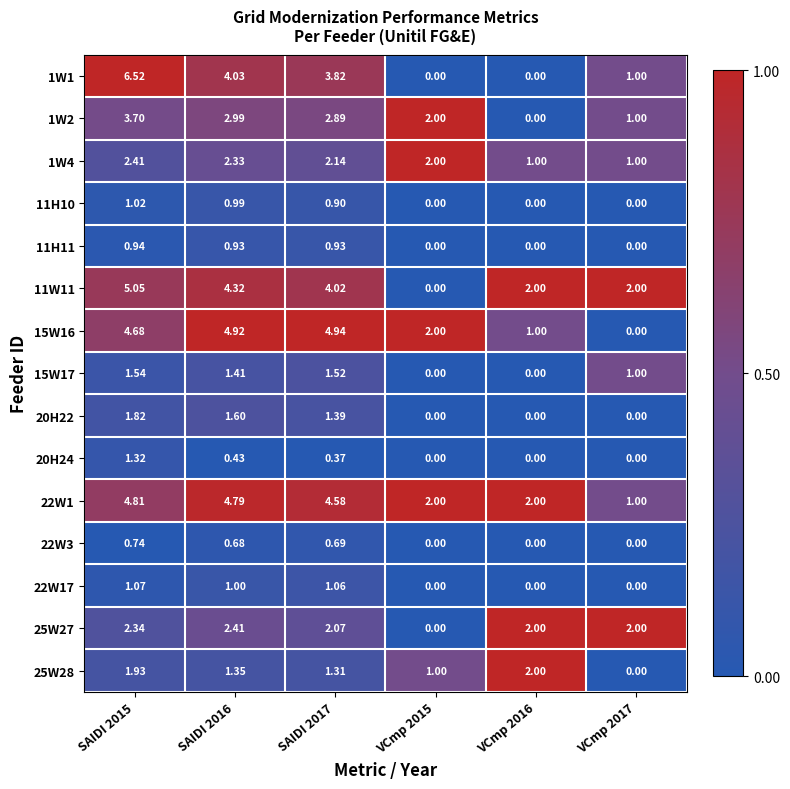

Reading left to right, list all the values displayed in this chart.

1W1: SAIDI 2015=6.5	SAIDI 2016=4.0	SAIDI 2017=3.8	VCmp 2015=0.0	VCmp 2016=0.0	VCmp 2017=1.0
1W2: SAIDI 2015=3.7	SAIDI 2016=3.0	SAIDI 2017=2.9	VCmp 2015=2.0	VCmp 2016=0.0	VCmp 2017=1.0
1W4: SAIDI 2015=2.4	SAIDI 2016=2.3	SAIDI 2017=2.1	VCmp 2015=2.0	VCmp 2016=1.0	VCmp 2017=1.0
11H10: SAIDI 2015=1.0	SAIDI 2016=1.0	SAIDI 2017=0.9	VCmp 2015=0.0	VCmp 2016=0.0	VCmp 2017=0.0
11H11: SAIDI 2015=0.9	SAIDI 2016=0.9	SAIDI 2017=0.9	VCmp 2015=0.0	VCmp 2016=0.0	VCmp 2017=0.0
11W11: SAIDI 2015=5.0	SAIDI 2016=4.3	SAIDI 2017=4.0	VCmp 2015=0.0	VCmp 2016=2.0	VCmp 2017=2.0
15W16: SAIDI 2015=4.7	SAIDI 2016=4.9	SAIDI 2017=4.9	VCmp 2015=2.0	VCmp 2016=1.0	VCmp 2017=0.0
15W17: SAIDI 2015=1.5	SAIDI 2016=1.4	SAIDI 2017=1.5	VCmp 2015=0.0	VCmp 2016=0.0	VCmp 2017=1.0
20H22: SAIDI 2015=1.8	SAIDI 2016=1.6	SAIDI 2017=1.4	VCmp 2015=0.0	VCmp 2016=0.0	VCmp 2017=0.0
20H24: SAIDI 2015=1.3	SAIDI 2016=0.4	SAIDI 2017=0.4	VCmp 2015=0.0	VCmp 2016=0.0	VCmp 2017=0.0
22W1: SAIDI 2015=4.8	SAIDI 2016=4.8	SAIDI 2017=4.6	VCmp 2015=2.0	VCmp 2016=2.0	VCmp 2017=1.0
22W3: SAIDI 2015=0.7	SAIDI 2016=0.7	SAIDI 2017=0.7	VCmp 2015=0.0	VCmp 2016=0.0	VCmp 2017=0.0
22W17: SAIDI 2015=1.1	SAIDI 2016=1.0	SAIDI 2017=1.1	VCmp 2015=0.0	VCmp 2016=0.0	VCmp 2017=0.0
25W27: SAIDI 2015=2.3	SAIDI 2016=2.4	SAIDI 2017=2.1	VCmp 2015=0.0	VCmp 2016=2.0	VCmp 2017=2.0
25W28: SAIDI 2015=1.9	SAIDI 2016=1.4	SAIDI 2017=1.3	VCmp 2015=1.0	VCmp 2016=2.0	VCmp 2017=0.0